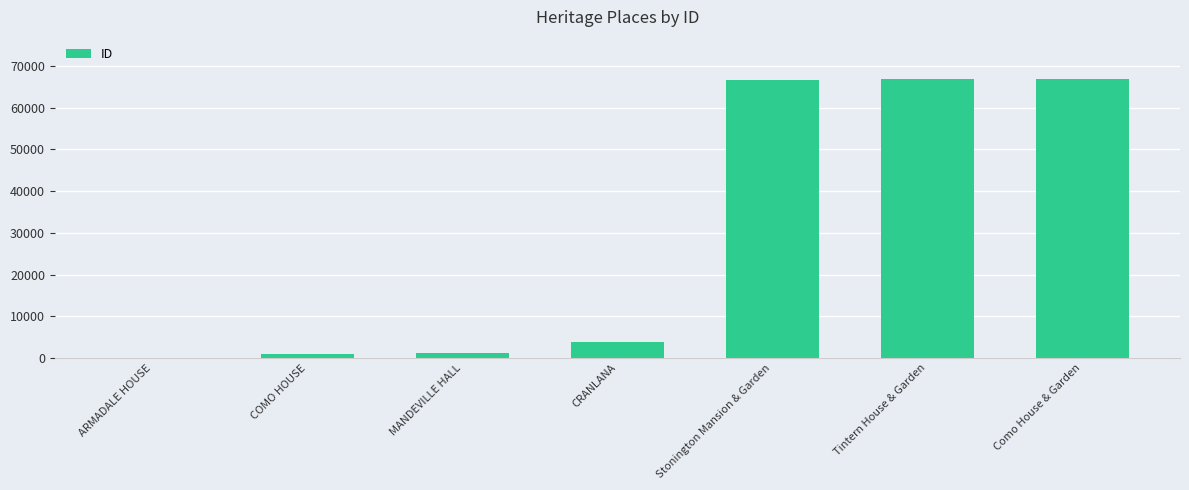

What is the greatest value displayed?

66888